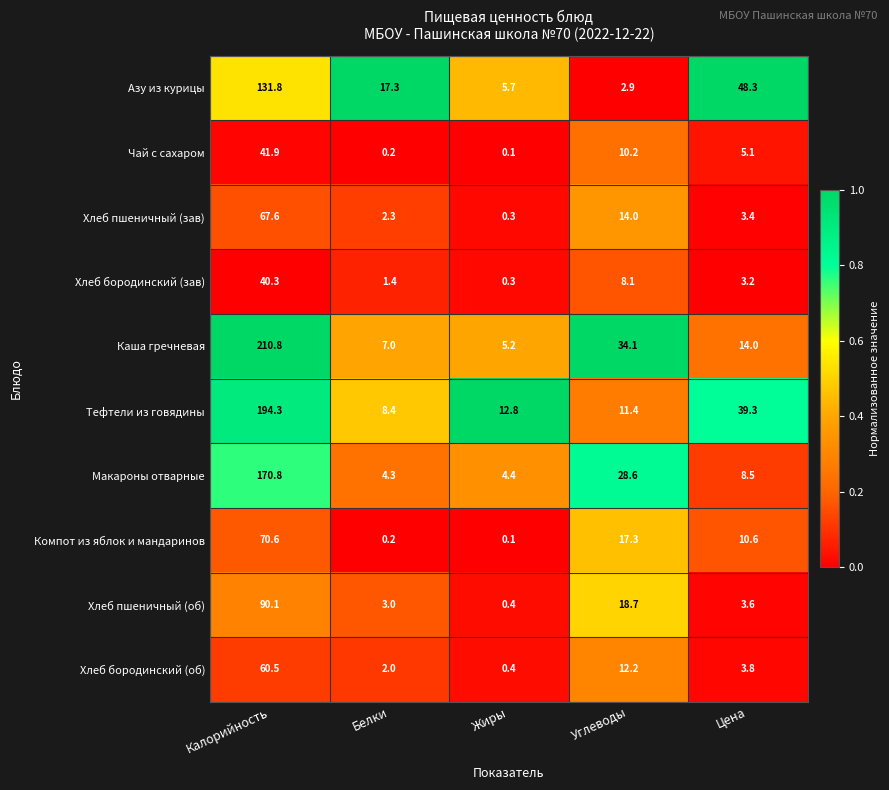

What is the total value across all series at Калорийность?

1078.7